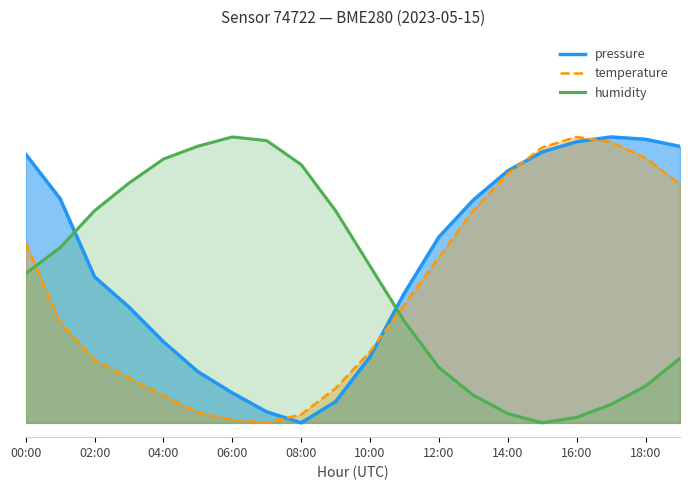

What is the average value of the humidity series?

0.5